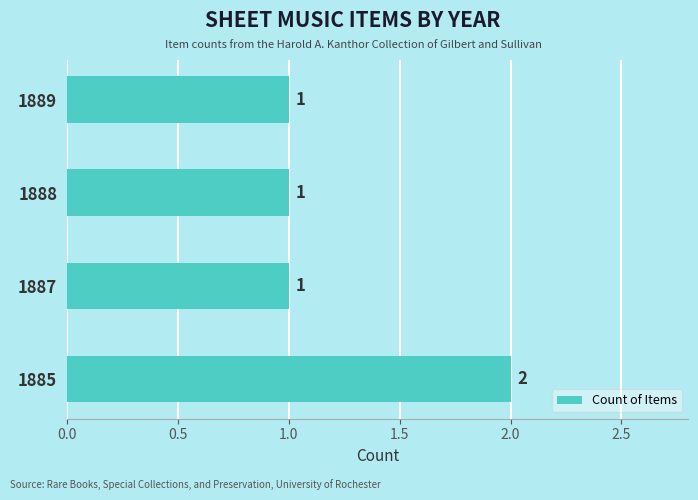

What is the sum of the values at 1889 and 1885?

3